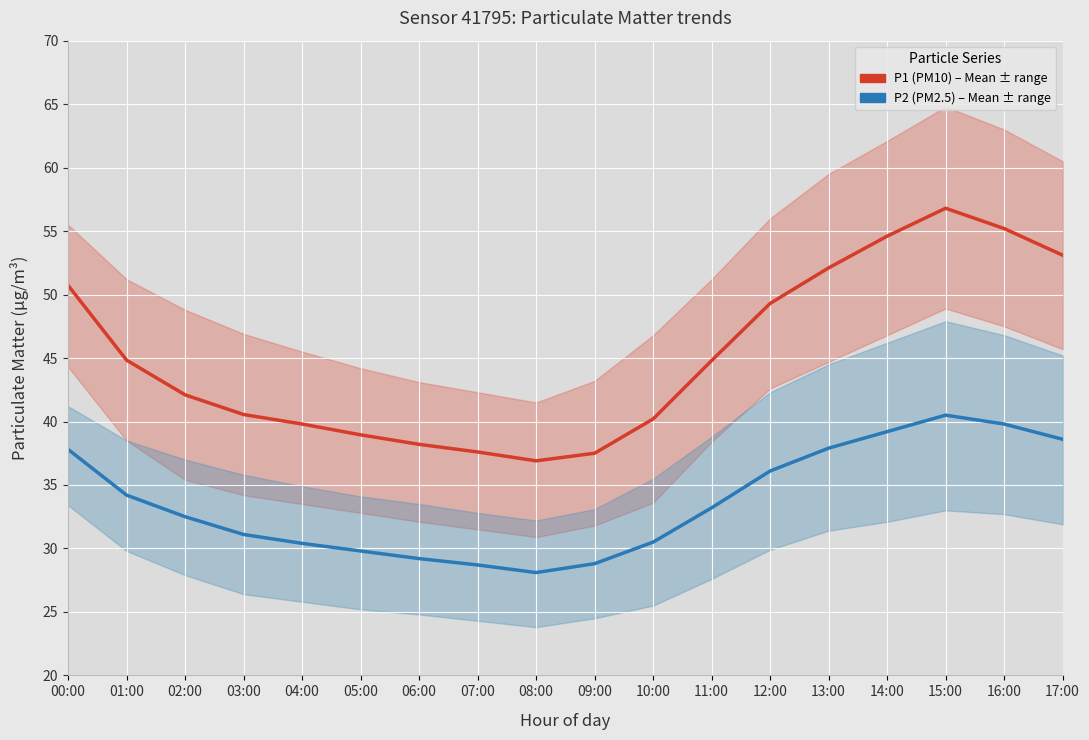

Which category has the lowest value in the P2 (PM2.5) – Mean series?

08:00